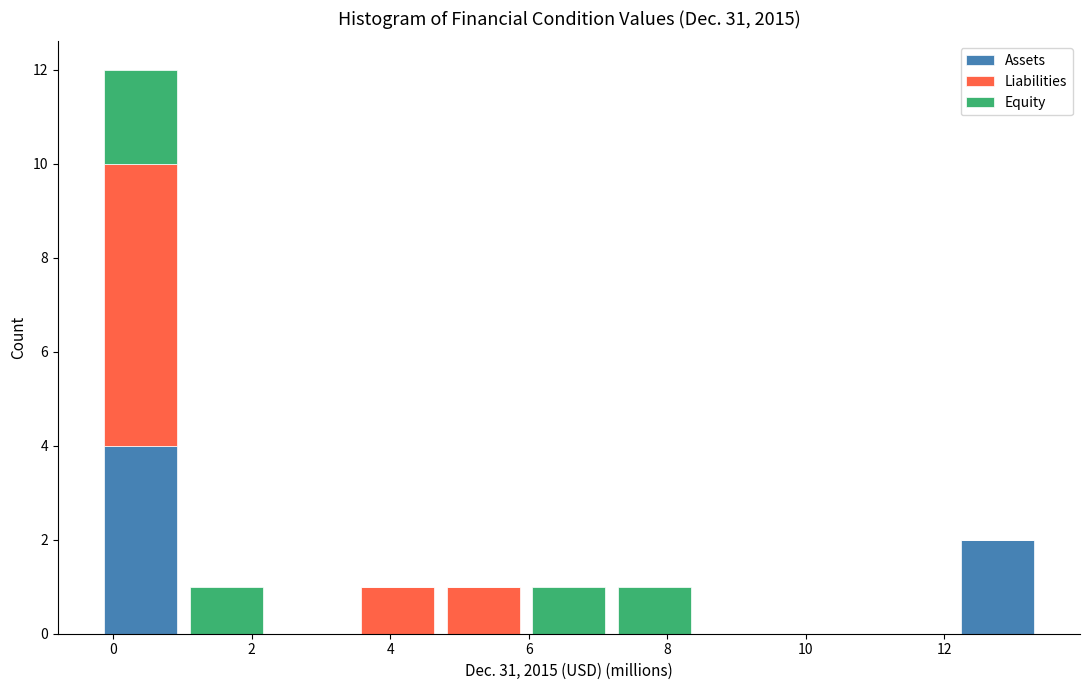

What is the total height of the stacked bar covering 1.0 to 2.2 on the x-axis? Neither the bar edges nor the heights are printed on the chart, so give them approximately, as read against the axes.

1